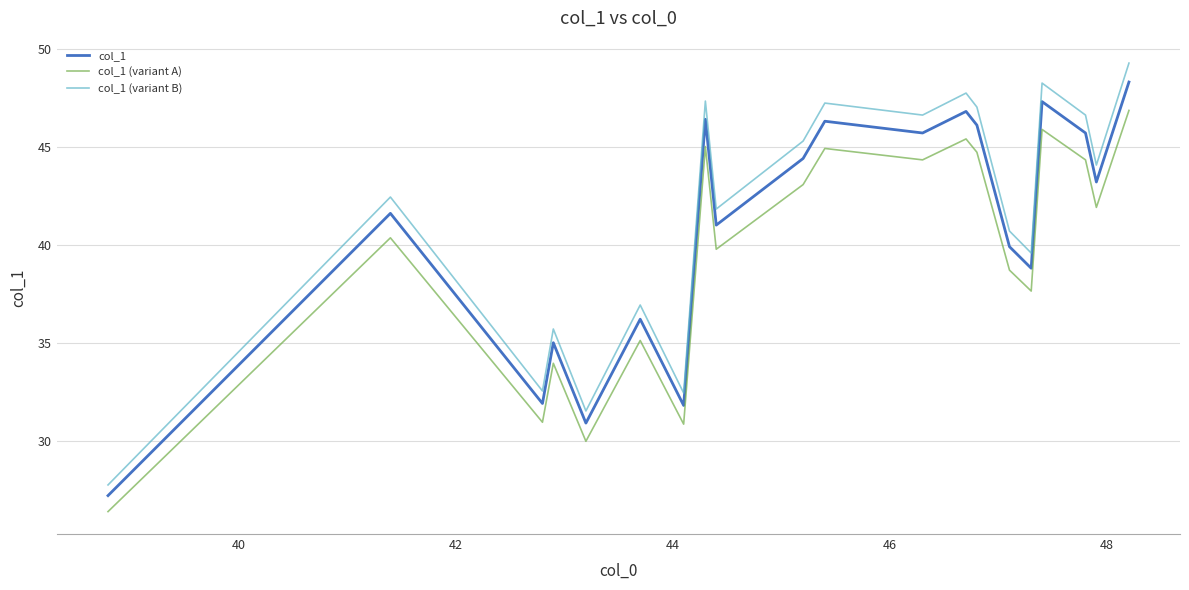

True or false: col_1 (variant B) and col_1 intersect in this chart.

False